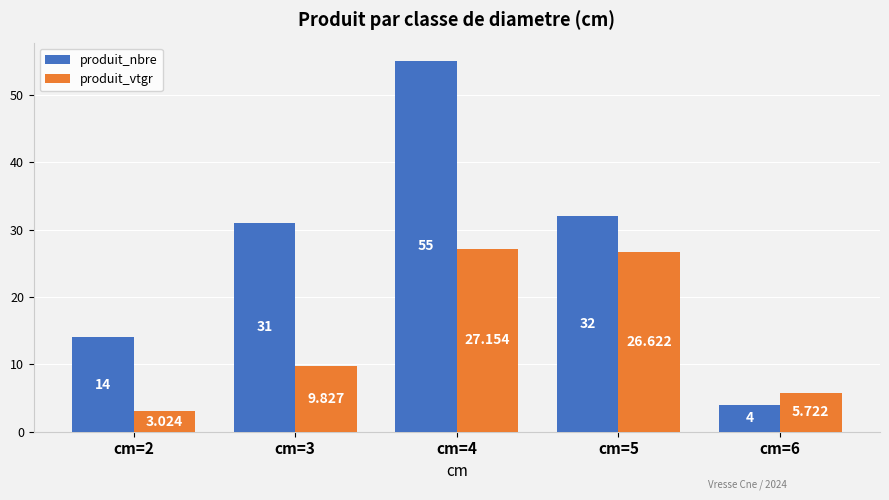

What is the minimum value for produit_nbre?

4.0